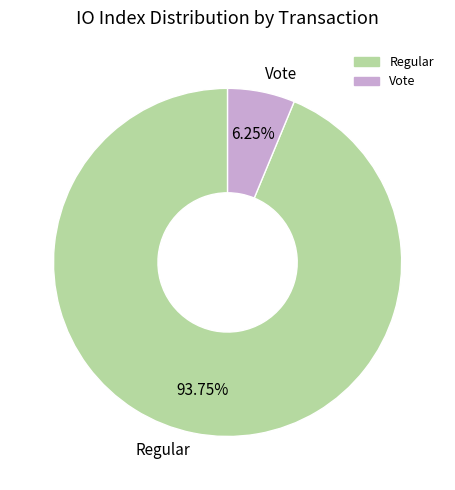

Is there any slice that represents more than half of the pie?

Yes